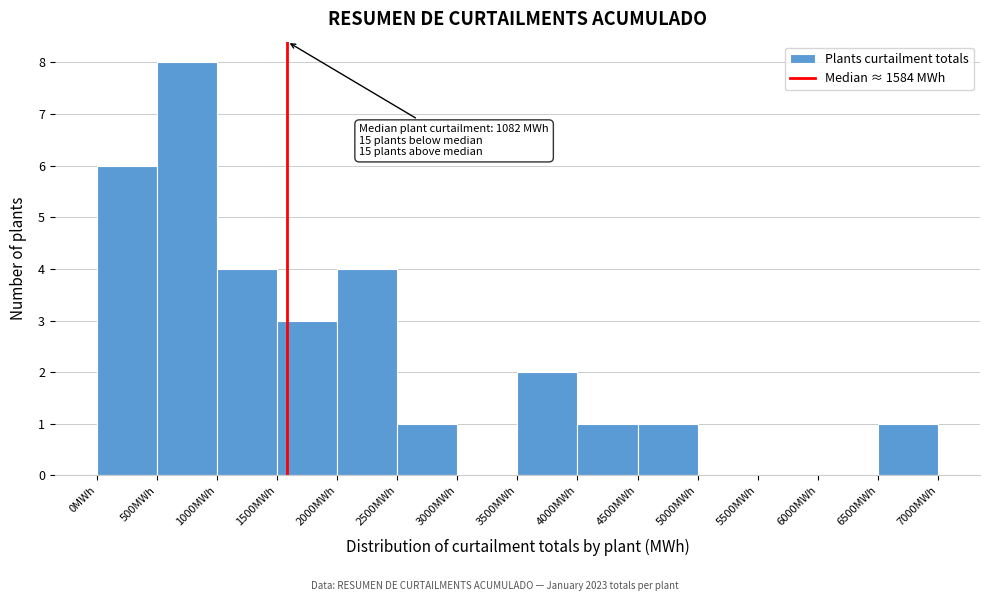

Over which range of the x-axis is the bar tallest?

500 to 1000